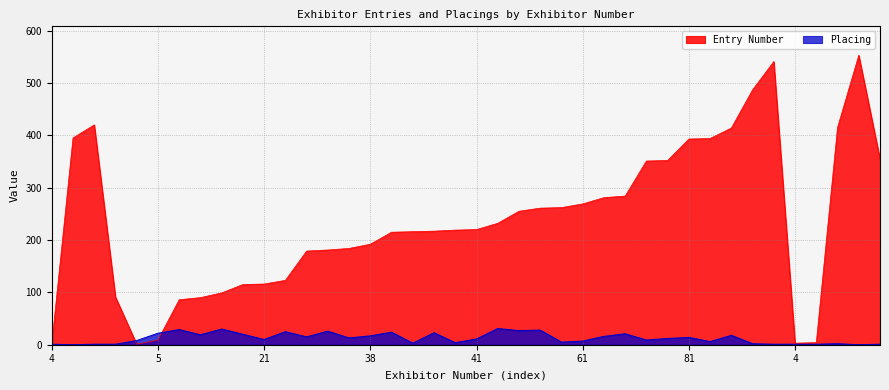

At which category is the sum across all series the highest?

107